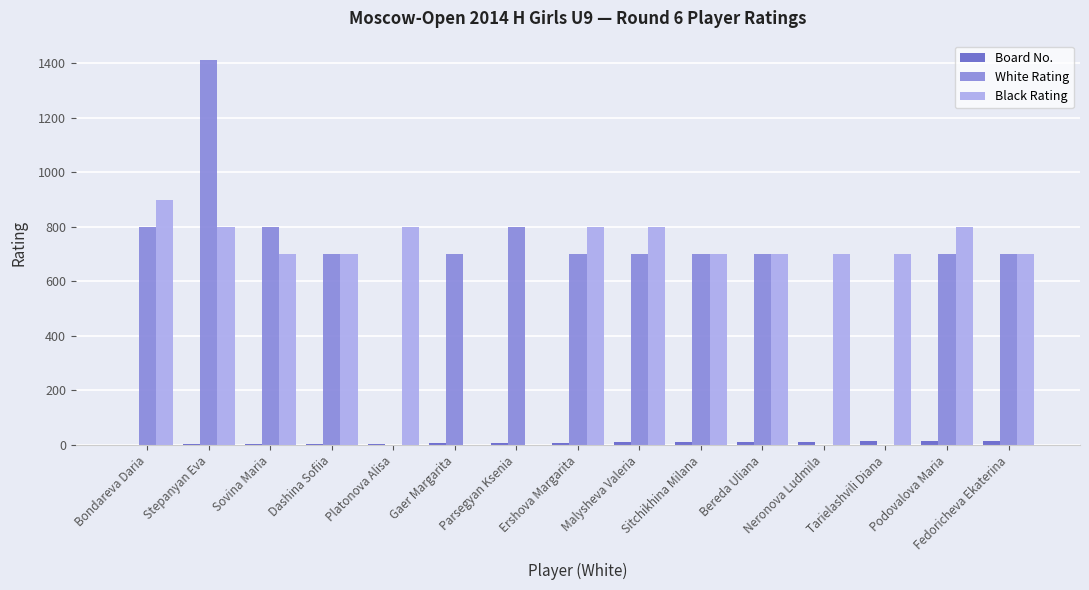

What is the sum of all Black Rating values?

9800